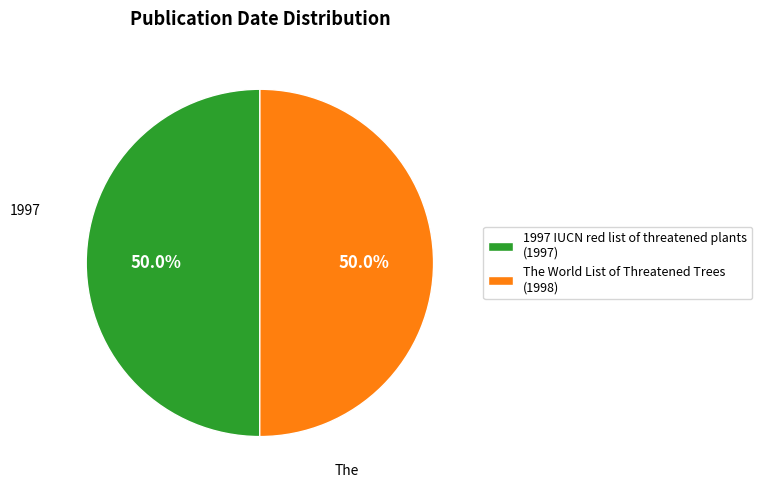

To the nearest percent, what percentage of the pie is 1997 IUCN red list of threatened plants?

50%